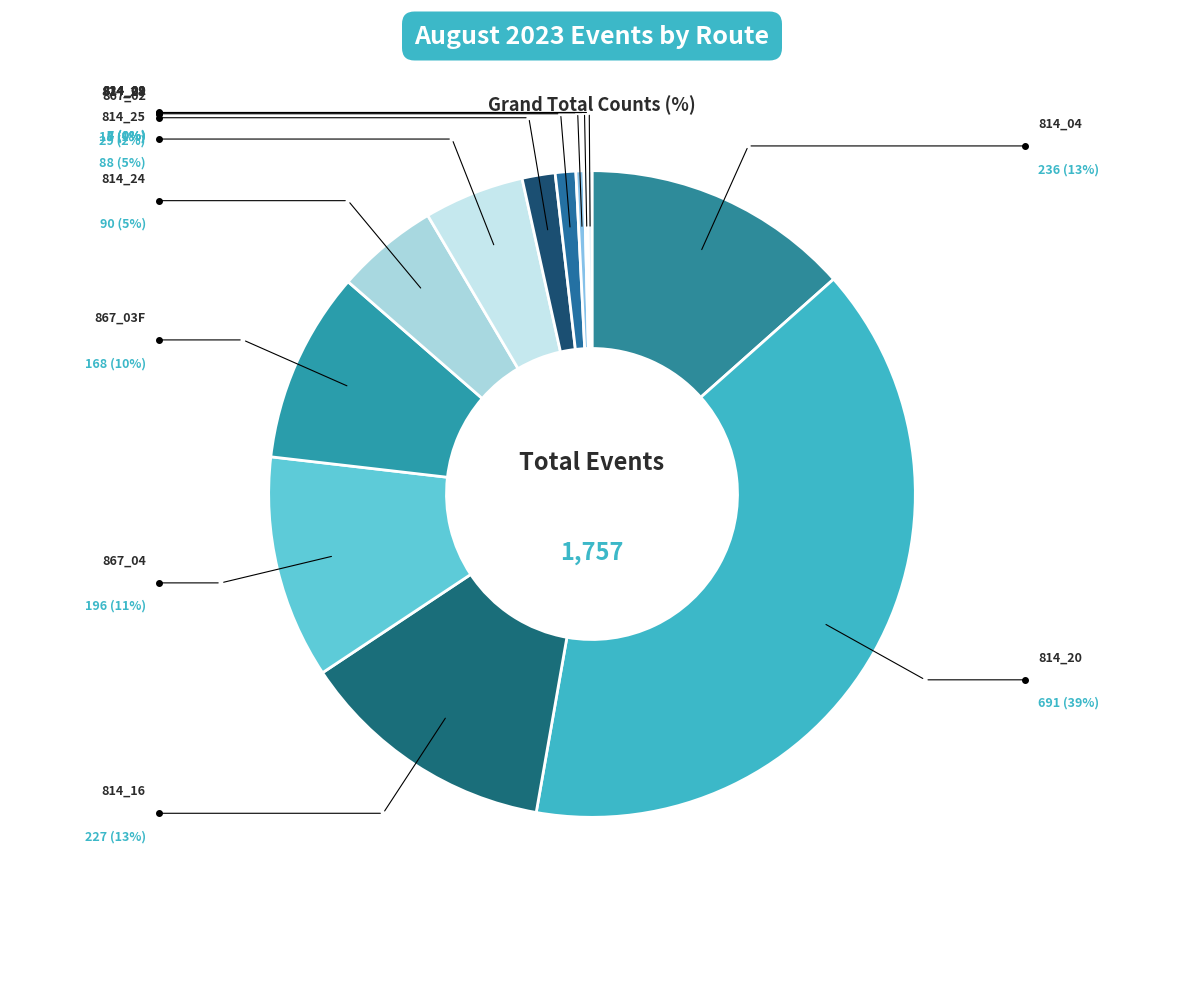

To the nearest percent, what portion does 814_20 represent?

39%